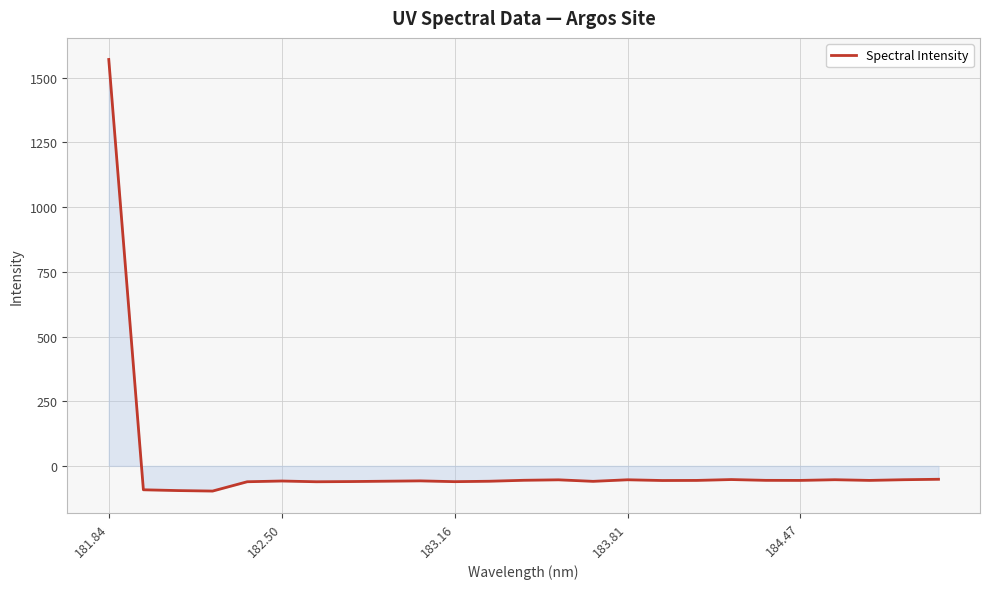

What is the difference between the maximum and minimum values?

1668.1